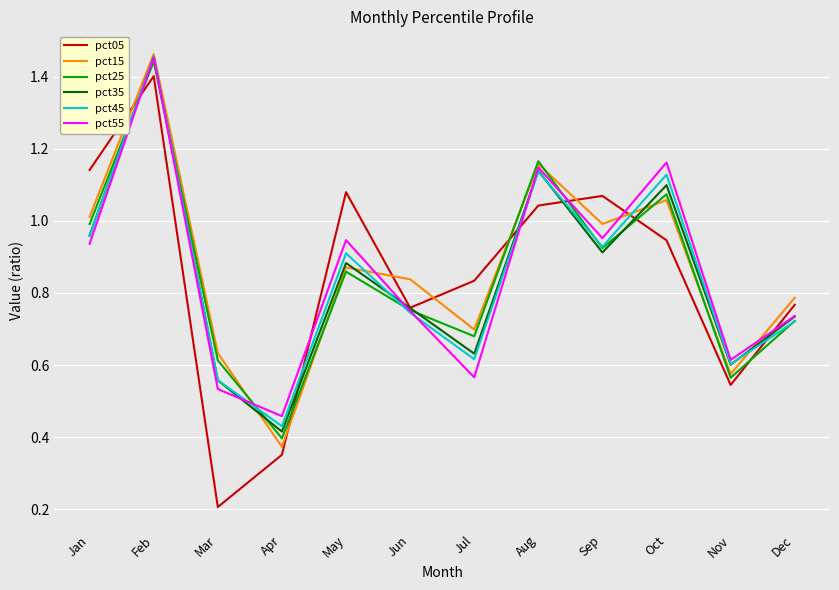

What is the total value across all series at Oct?

6.5